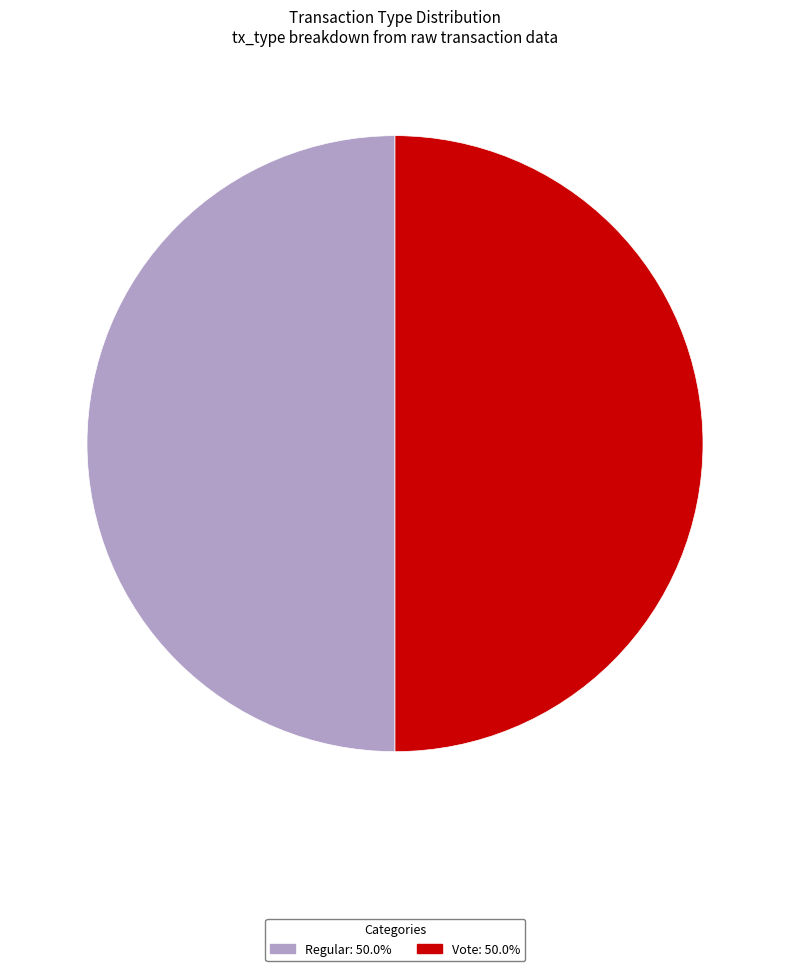

How many slices are in this pie chart?

2